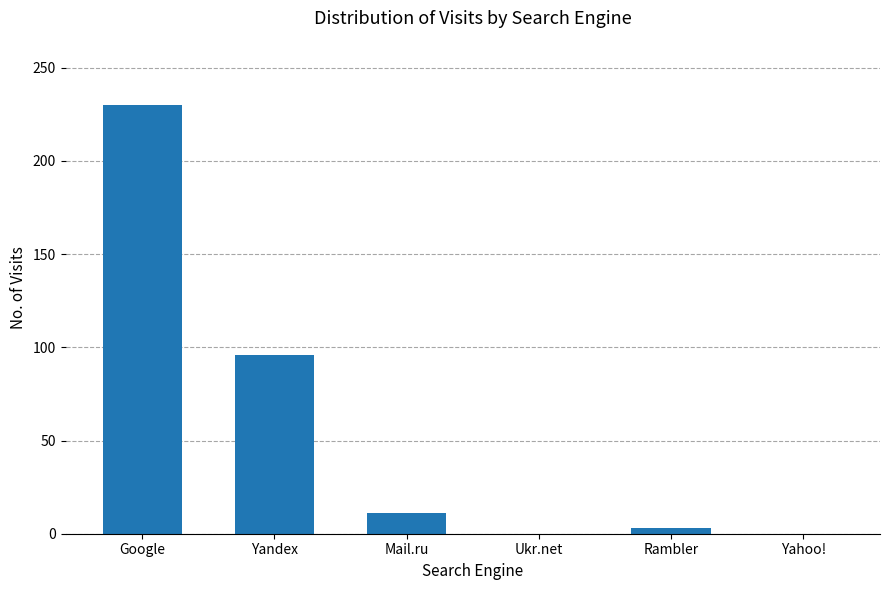

Between Rambler and Mail.ru, which is larger?

Mail.ru